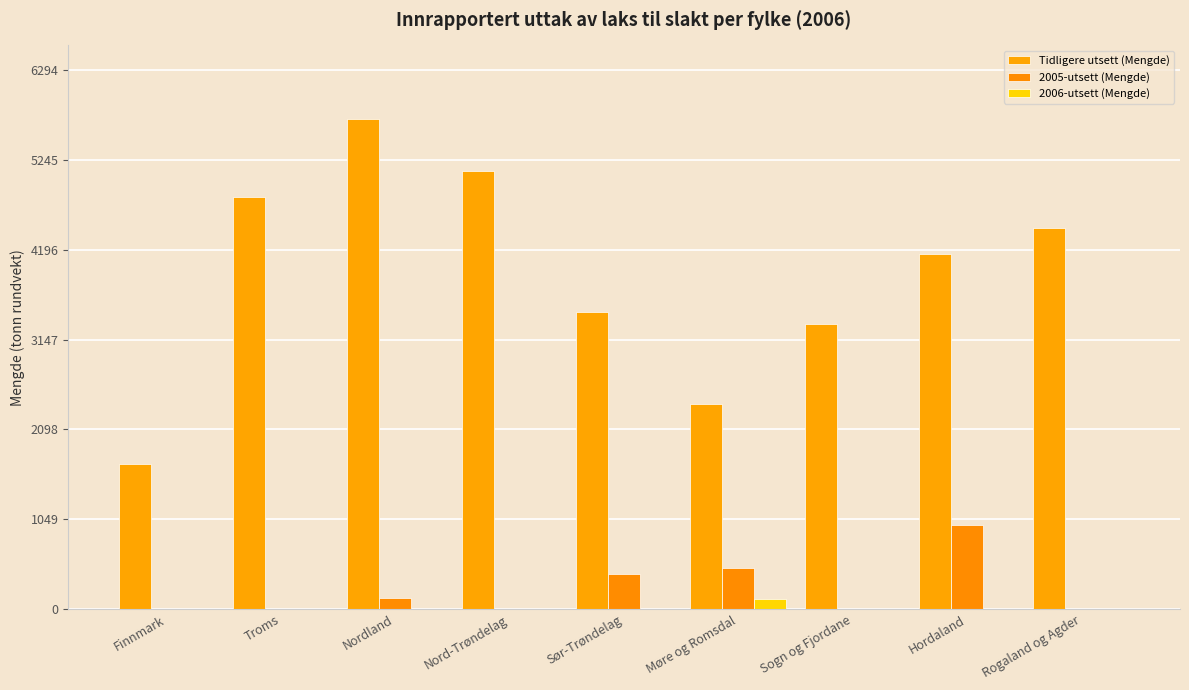

What is the spread (max minus min) of values at Sør-Trøndelag?

3471.8